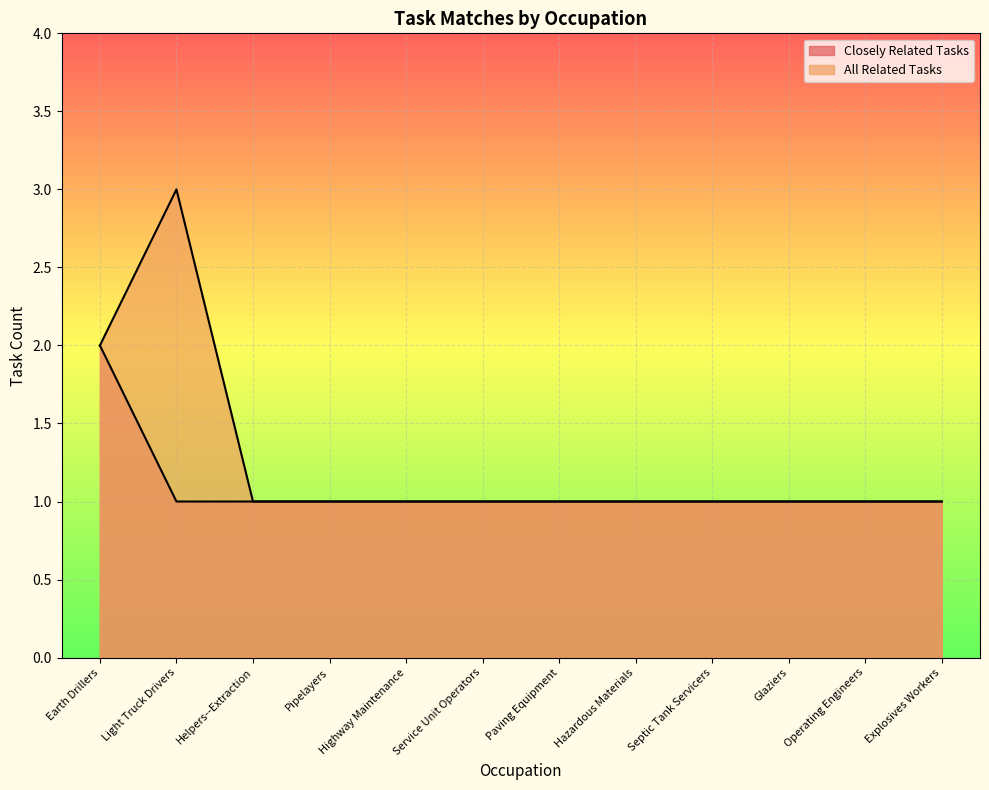

Between Service Unit Operators and Explosives Workers, which series saw the biggest shift?

Closely Related Tasks